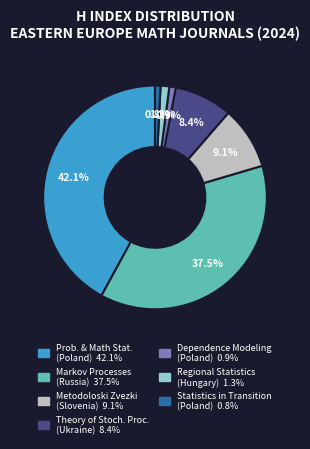

Is there a majority slice in this chart?

No